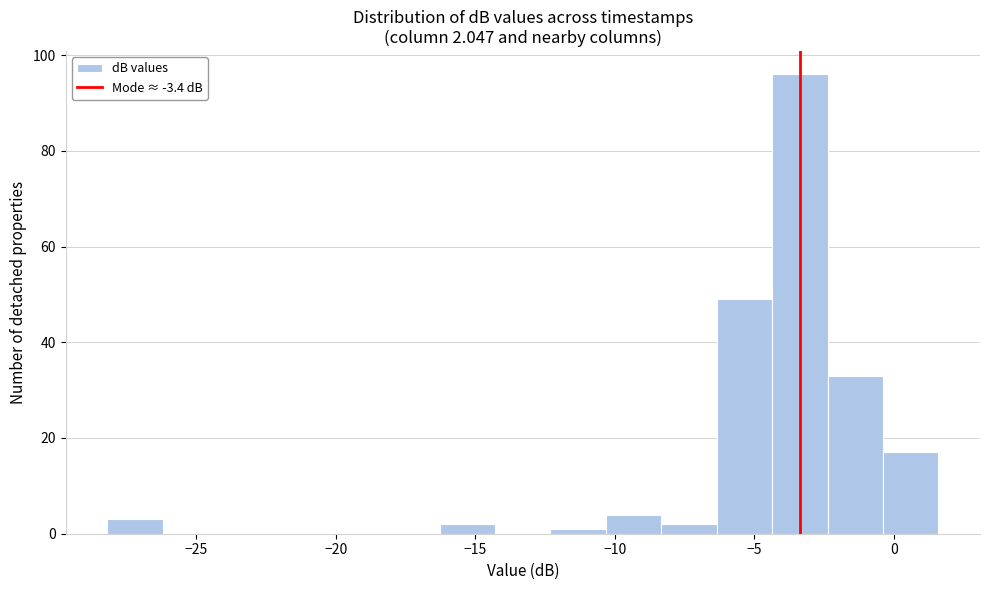

Around what value on the x-axis is the tallest bar? Give the approximate position of its centre, as read against the axis.

-3.5